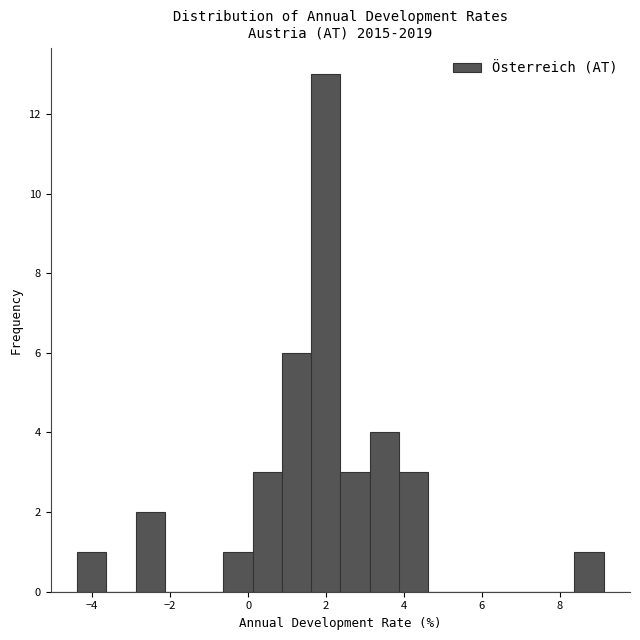

Around what value on the x-axis is the tallest bar? Give the approximate position of its centre, as read against the axis.

2.0